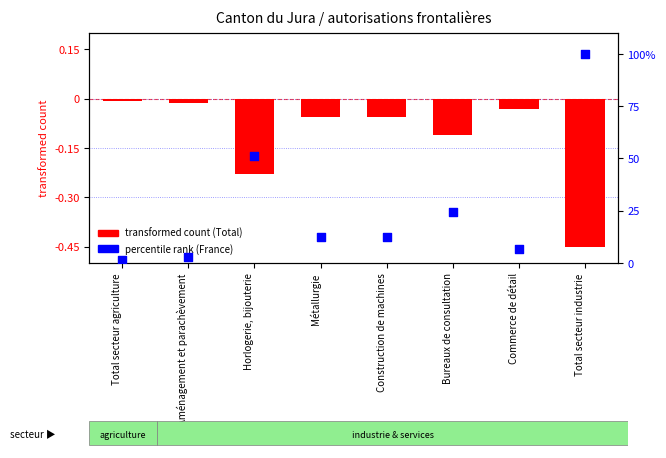

At which category is the sum across all series the highest?

Total secteur industrie